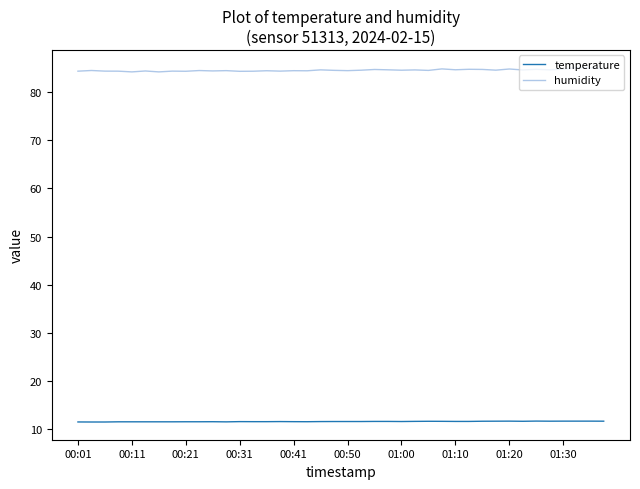

Which series has the largest total across all categories?

humidity